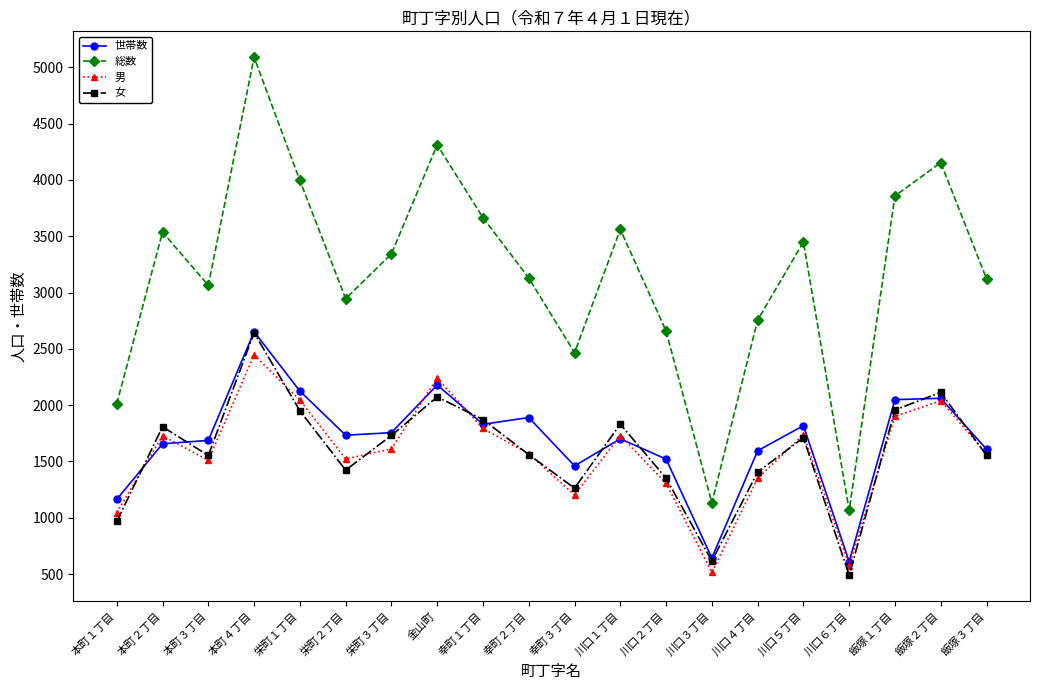

True or false: 総数 and 男 intersect in this chart.

False